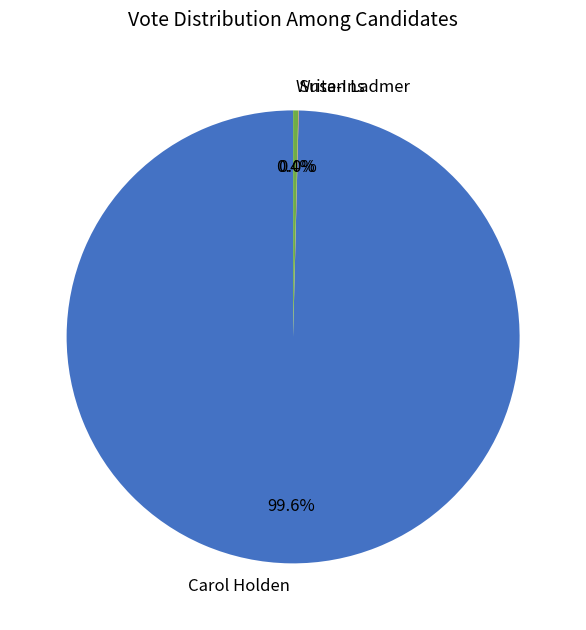

What is the largest slice in the pie chart?

Carol Holden